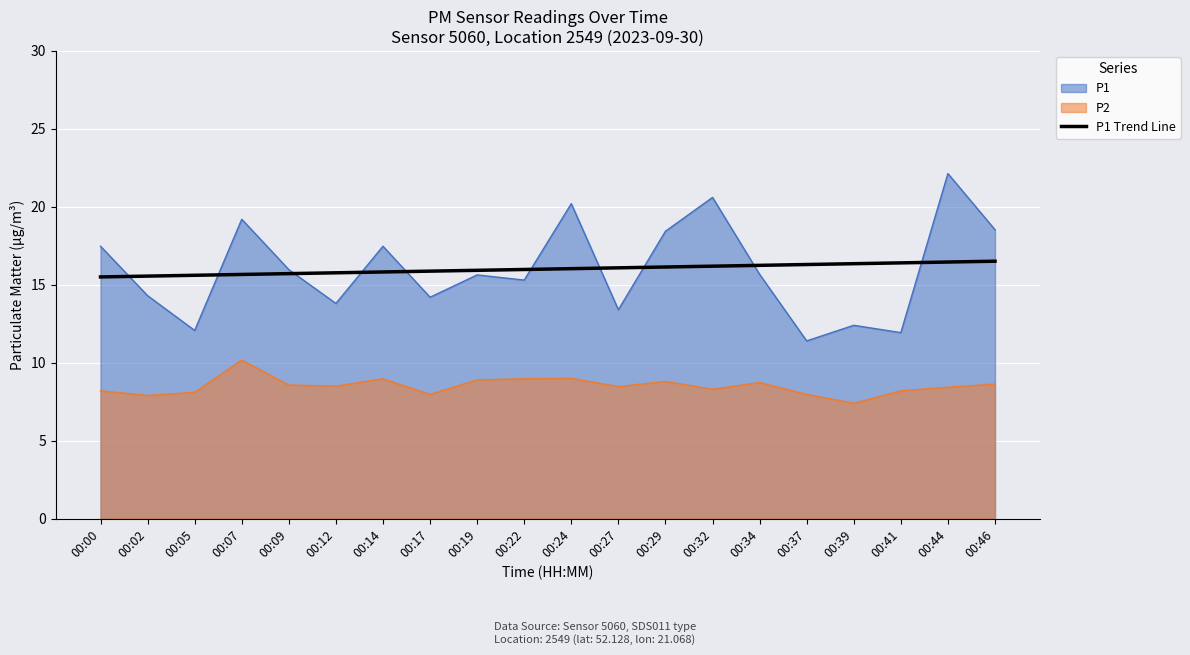

True or false: P1 and P2 intersect in this chart.

False